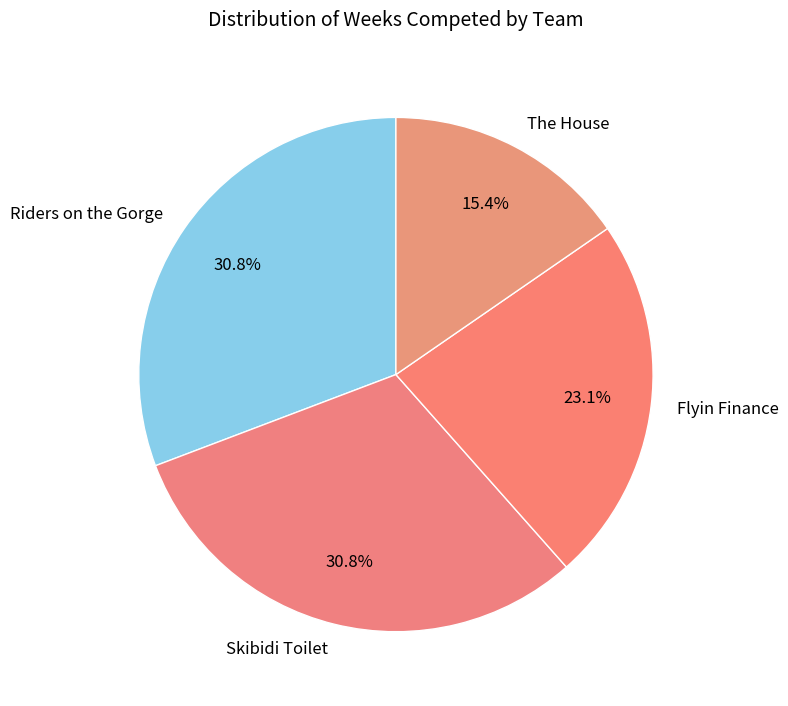

What percentage is the The House slice, to the nearest percent?

15%